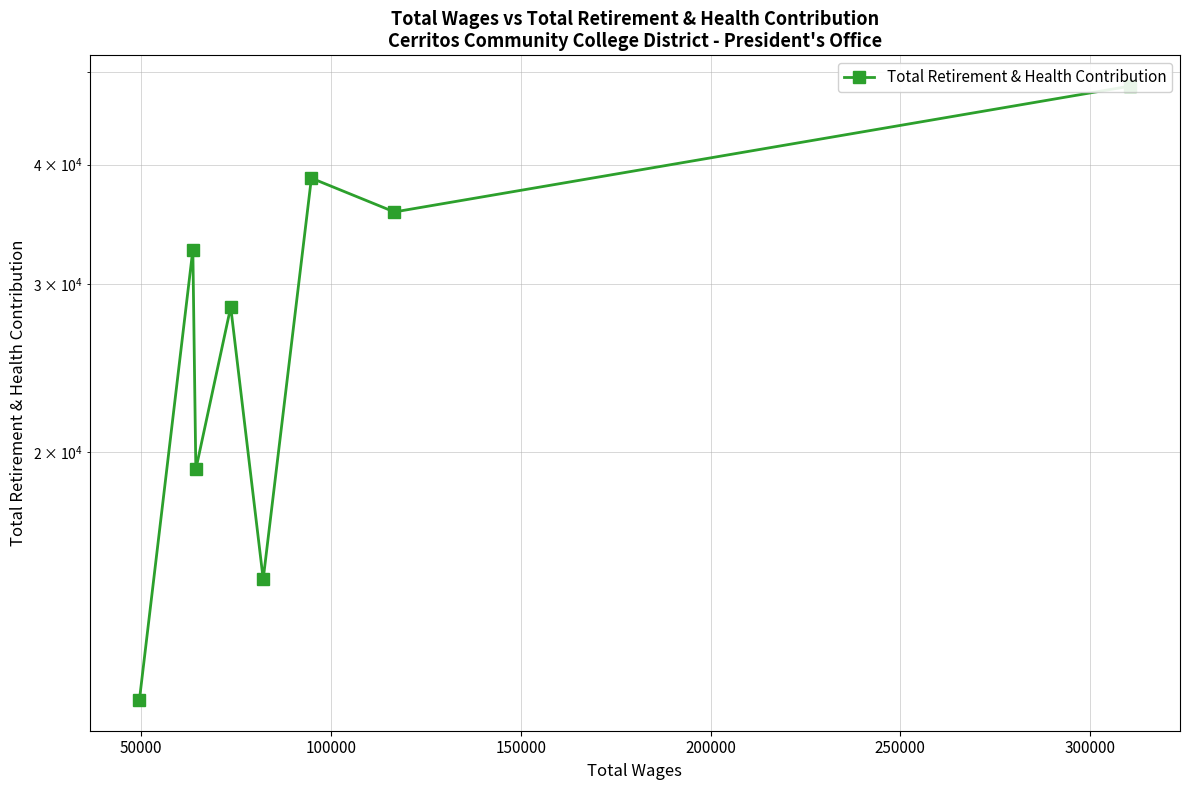

What is the sum of the values at 300000 and 200000?

60959